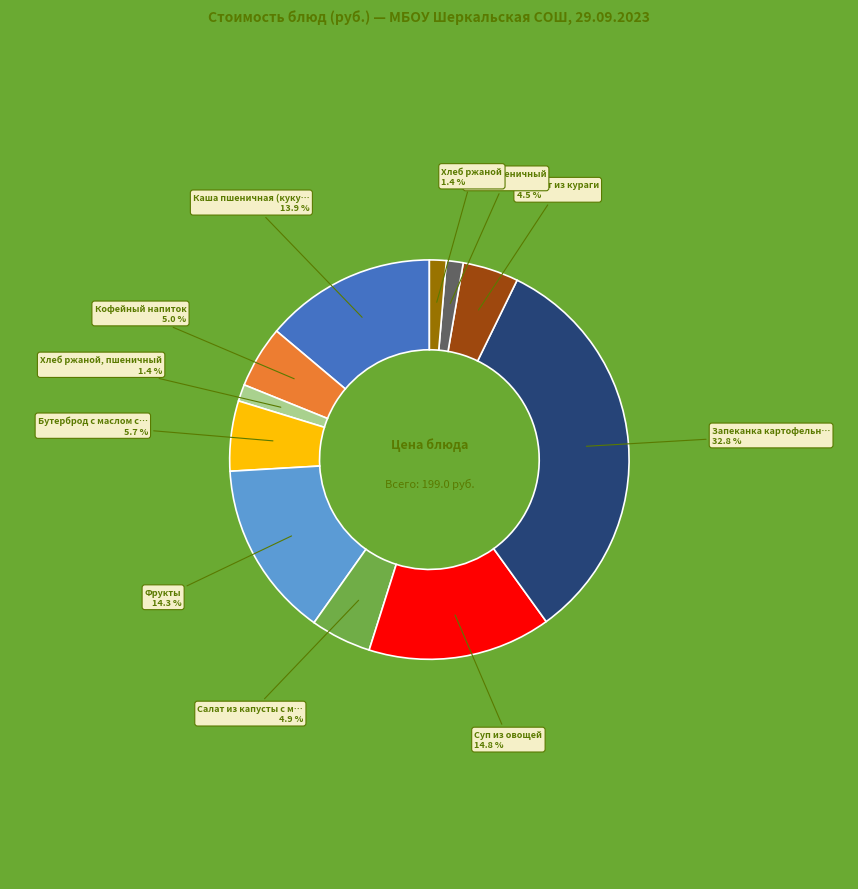

To the nearest percent, what is the difference between the largest and smallest slice percentages?

31%